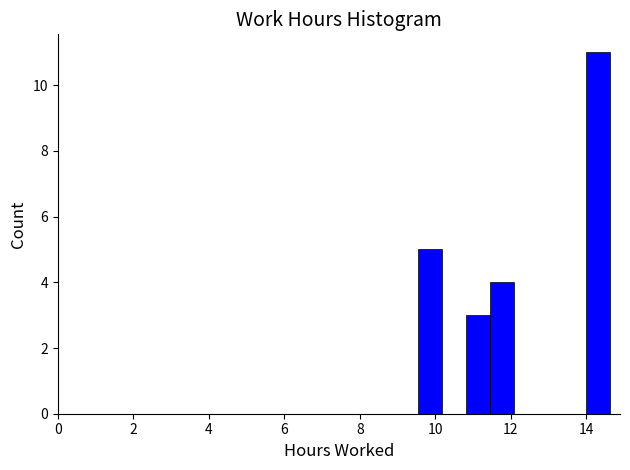

Around what value on the x-axis is the tallest bar? Give the approximate position of its centre, as read against the axis.

14.4